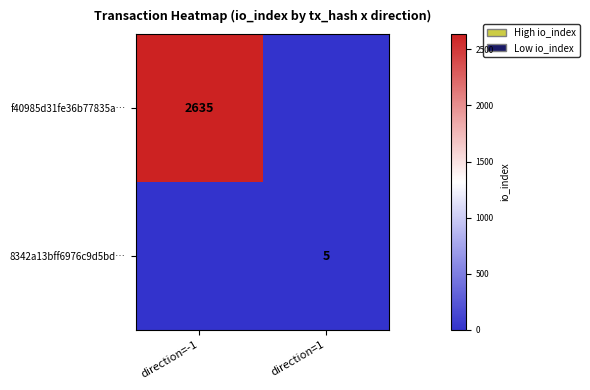

The f40985d31fe36b77835a… series shows 2635 at direction=-1. True or false?

True